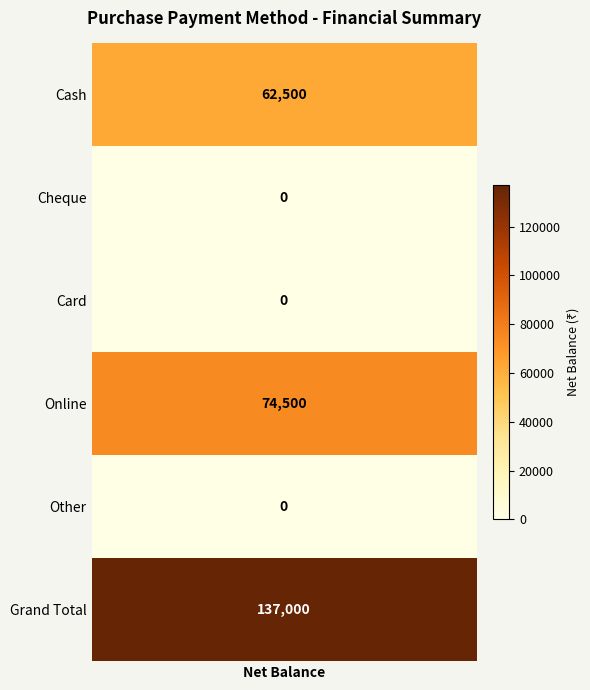

What is the change in value from Cash to Online?

+12000